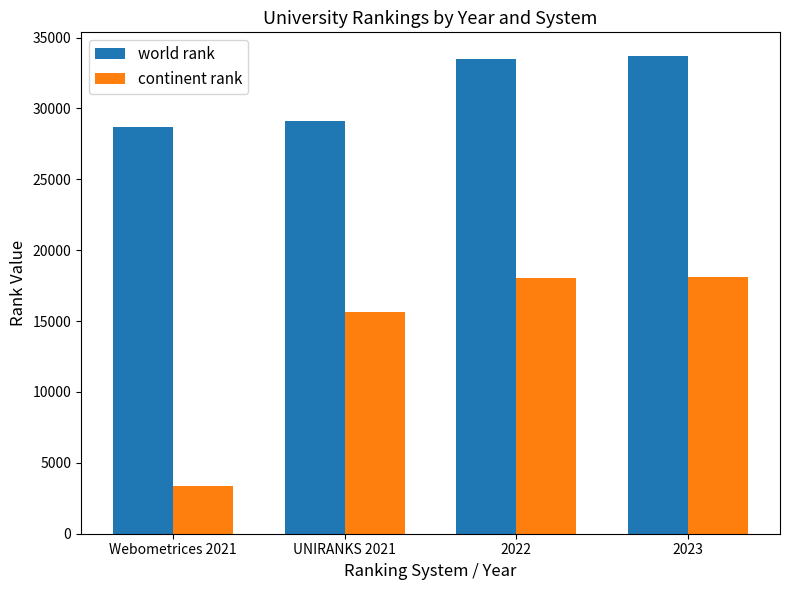

Which series has the largest total across all categories?

world rank